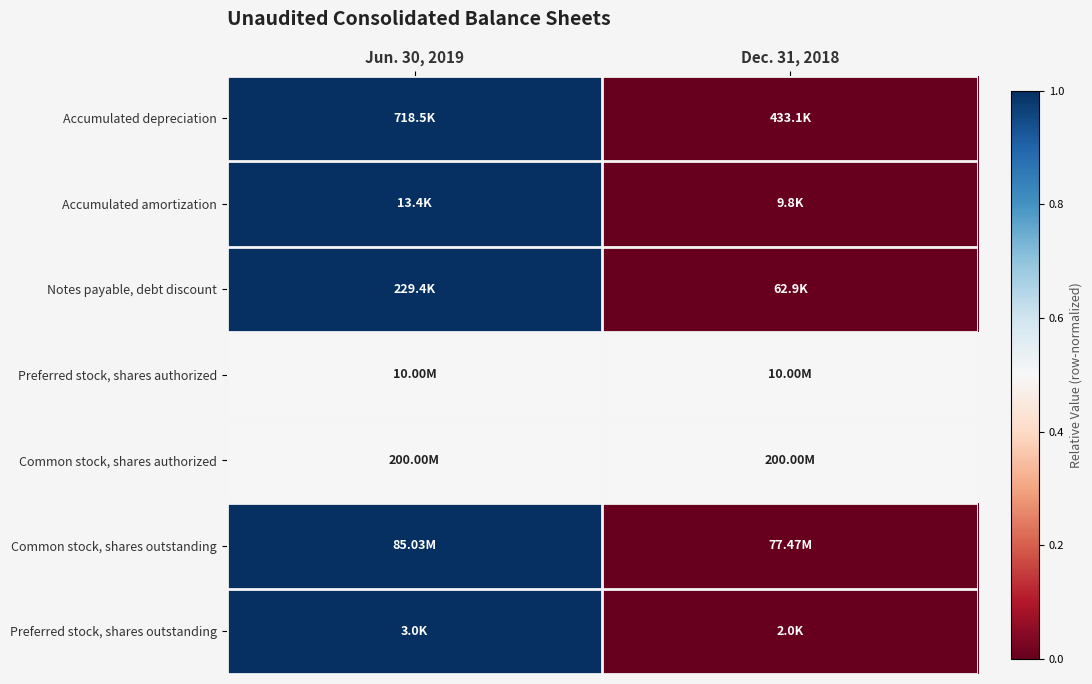

What is the total value across all series at Jun. 30, 2019?

6.0